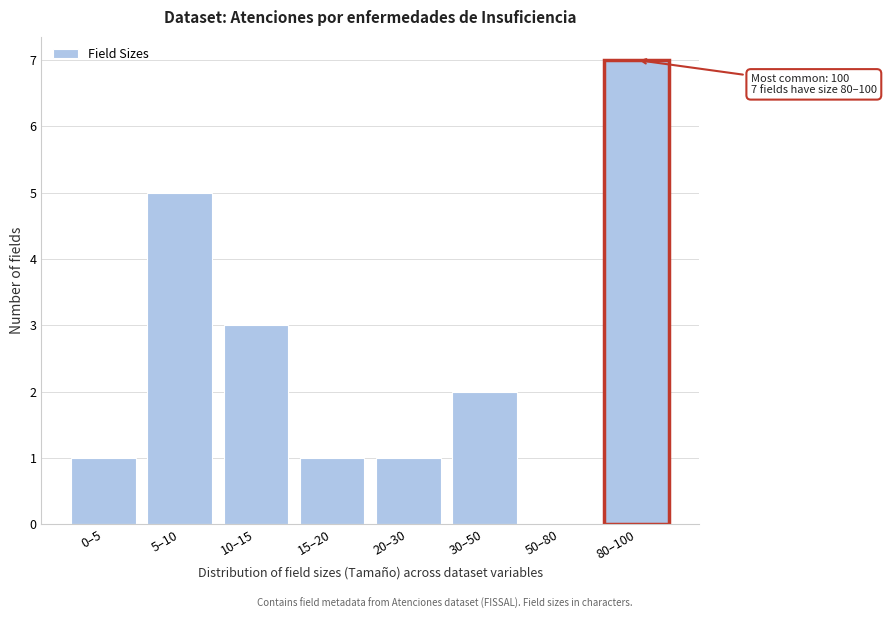

Reading left to right, transcribe all the data shown in this chart.

0–5=1	5–10=5	10–15=3	15–20=1	20–30=1	30–50=2	50–80=0	80–100=7